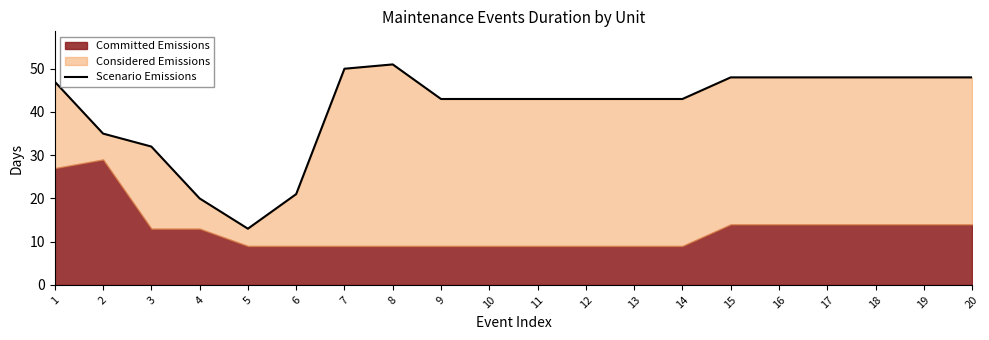

Read the value at 7.

50